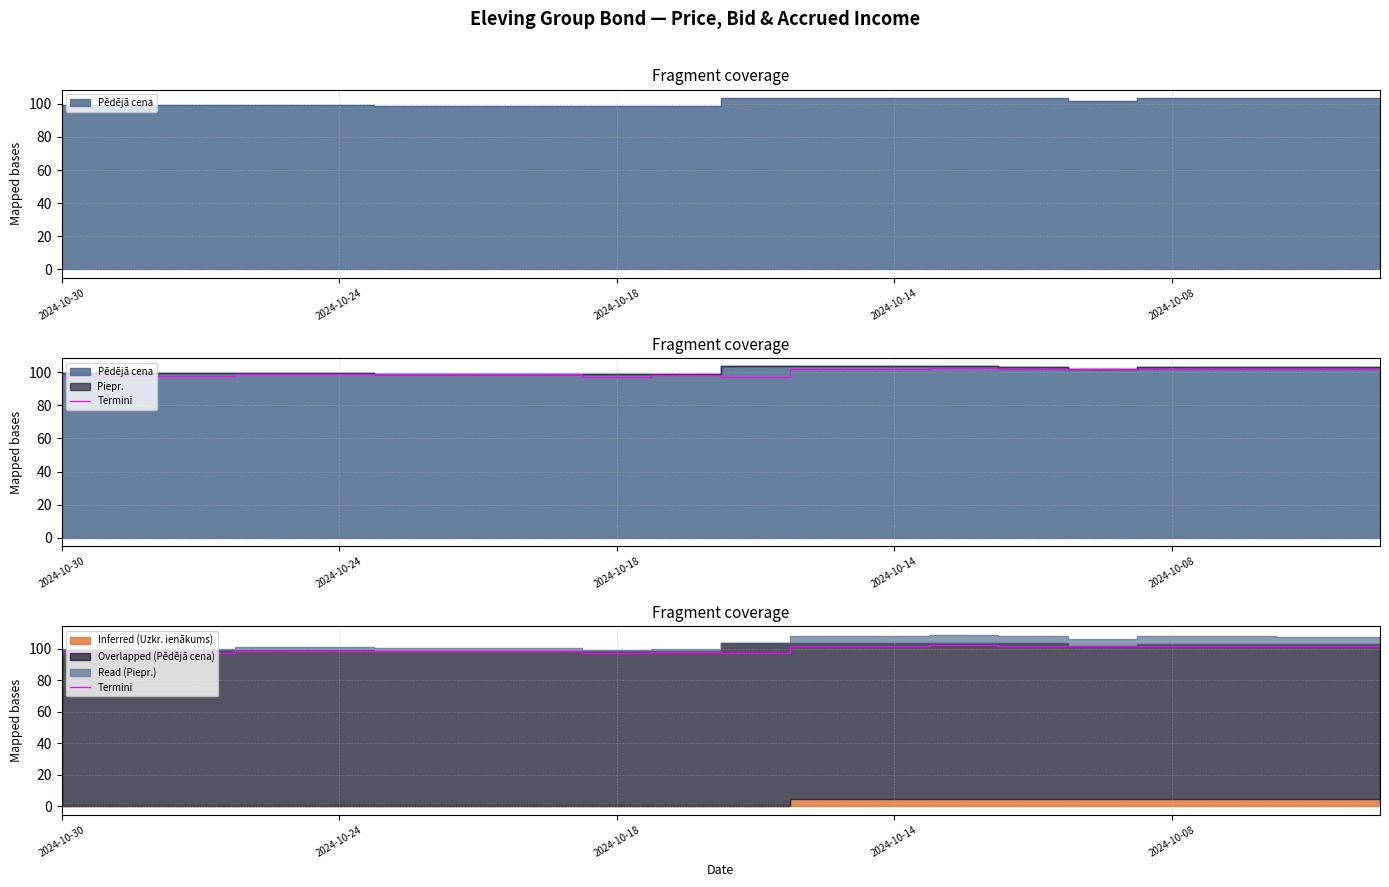

Is it true that the value at 10 is 28.2?

False